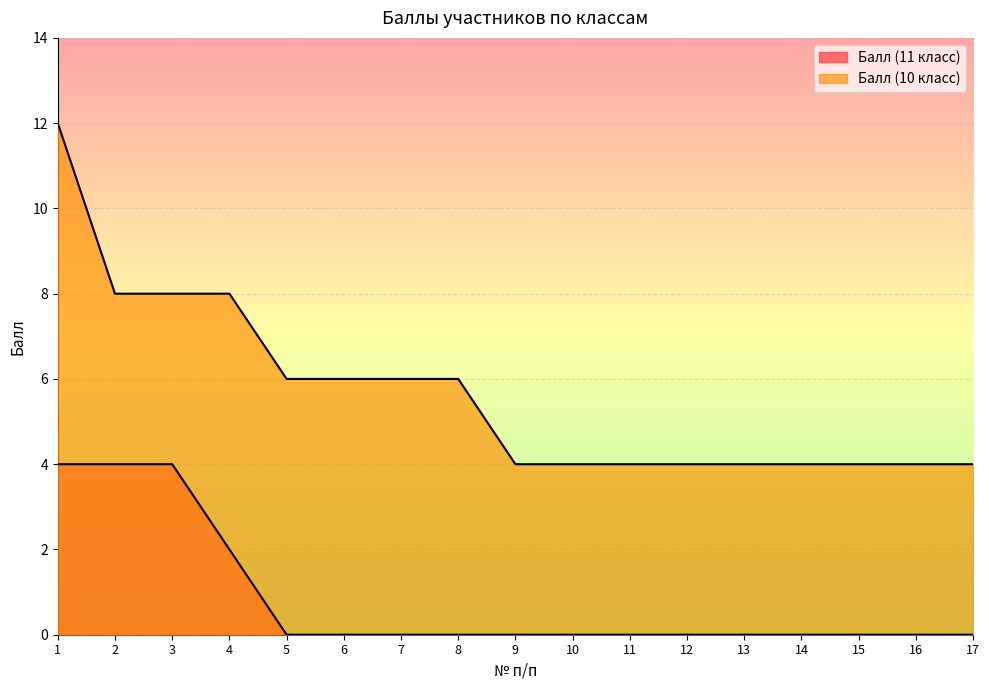

At 12, list the series in order from largest to smallest.

Балл (10 класс), Балл (11 класс)